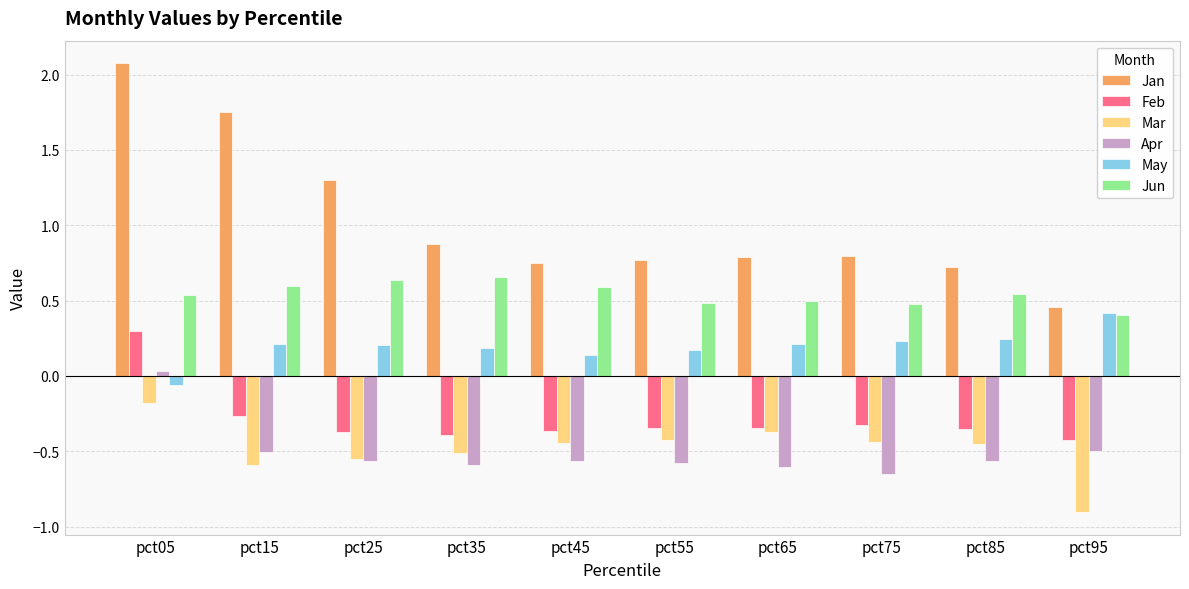

Between pct25 and pct75, which series saw the biggest shift?

Jan